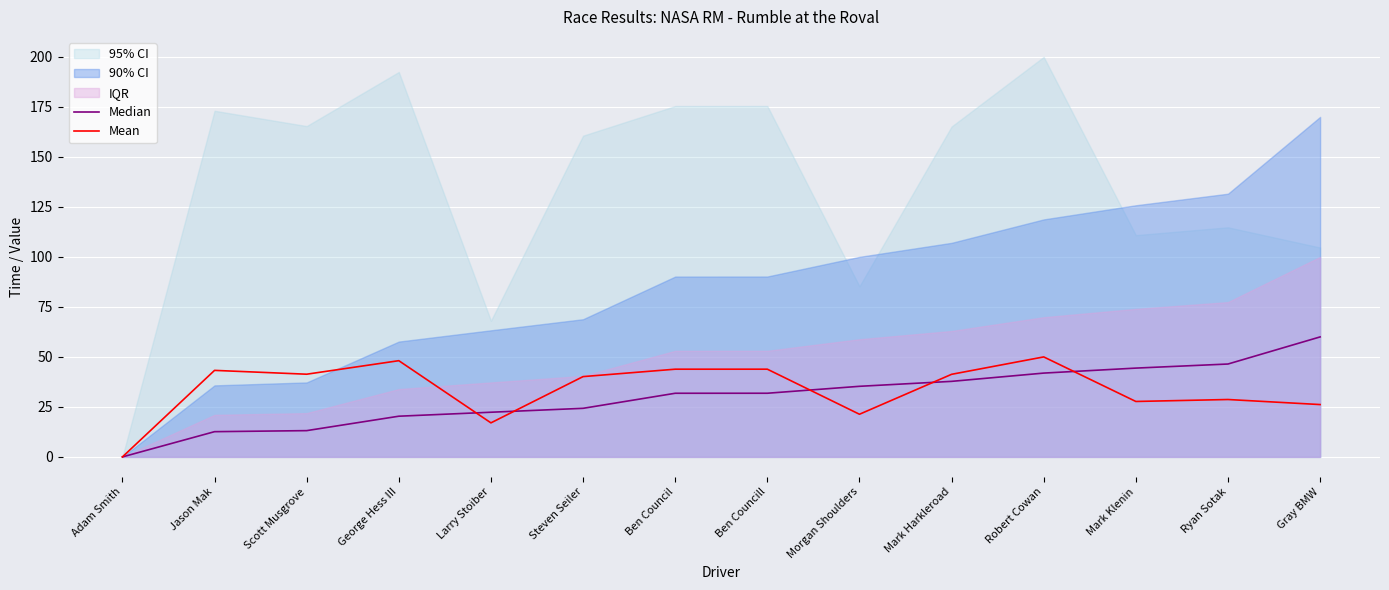

What is the difference between the maximum and minimum values in the Median series?

60.0